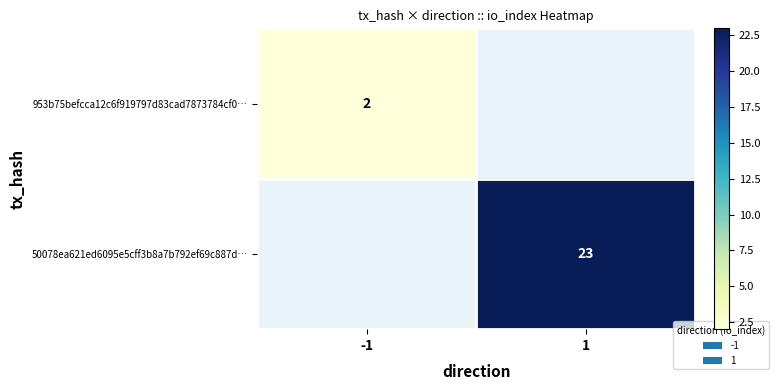

Is the value of 953b75befcca12c6f919797d83cad7873784cf0… at -1 greater than the value of 50078ea621ed6095e5cff3b8a7b792ef69c887d… at 1?

No